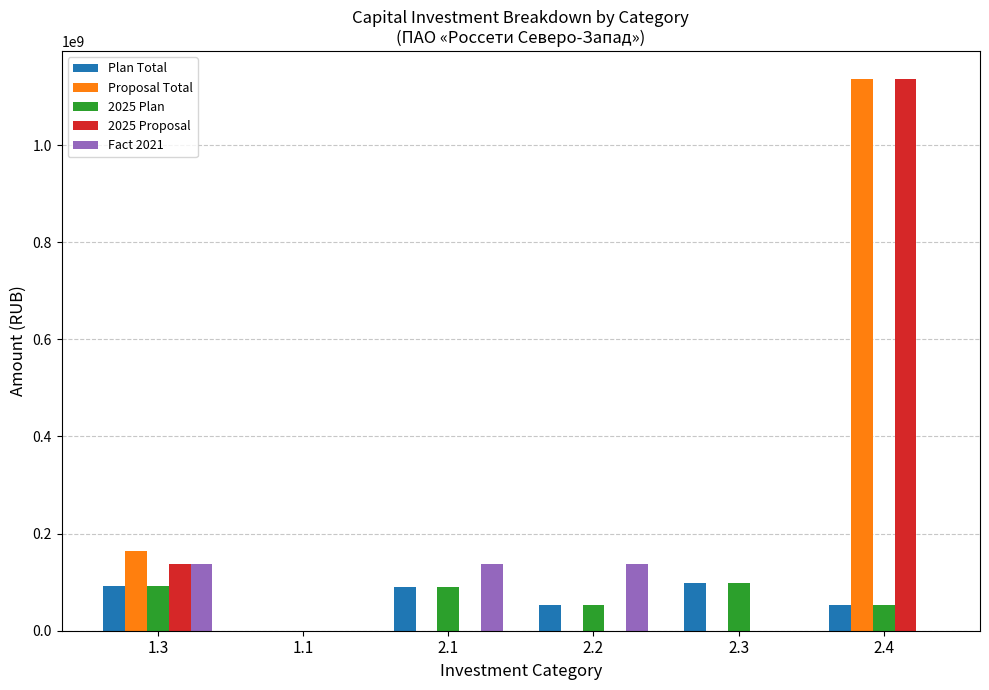

Does the chart contain stacked bars?

No